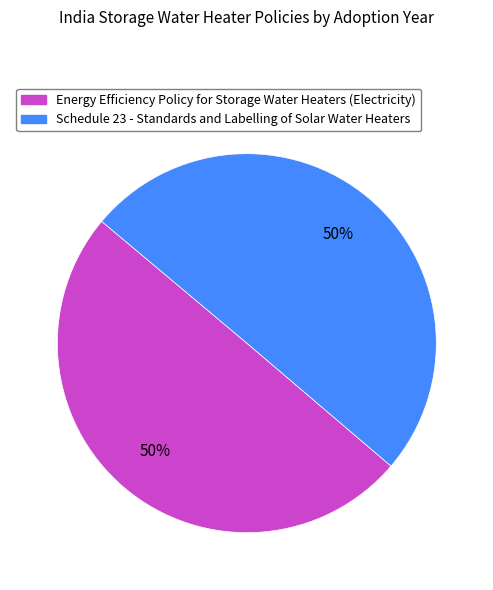

What is the ratio of the value at Energy Efficiency Policy for Storage Water Heaters (Electricity) to the value at Schedule 23 - Standards and Labelling of Solar Water Heaters?

1.0